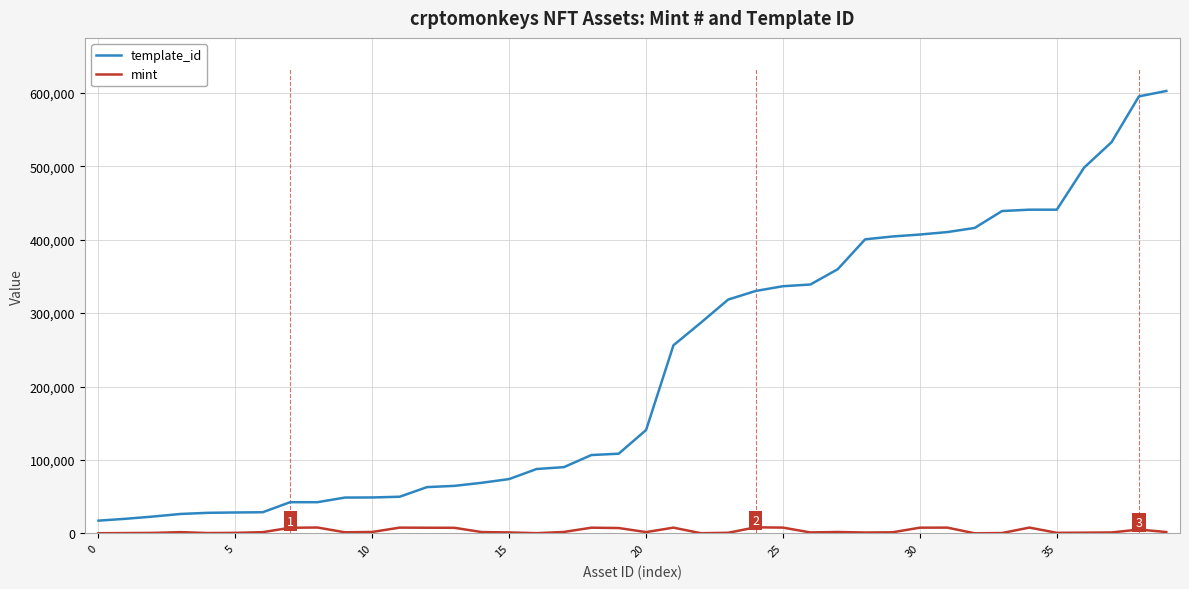

What is the label of the 22nd point from the left?

21